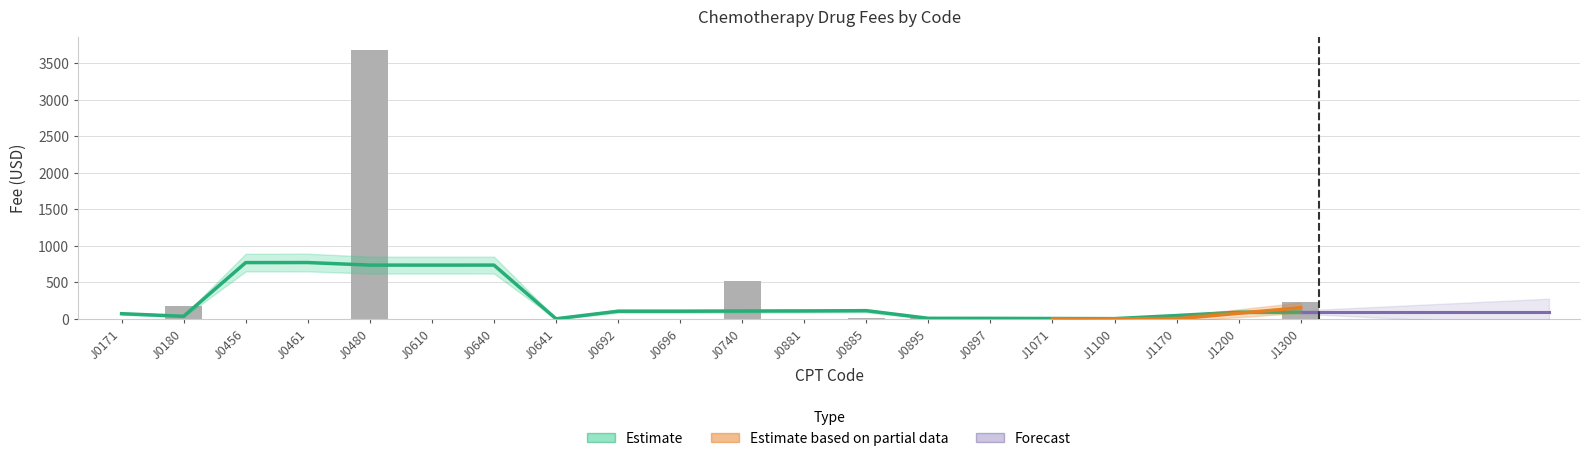

What is the approximate value at J1200?

0.5